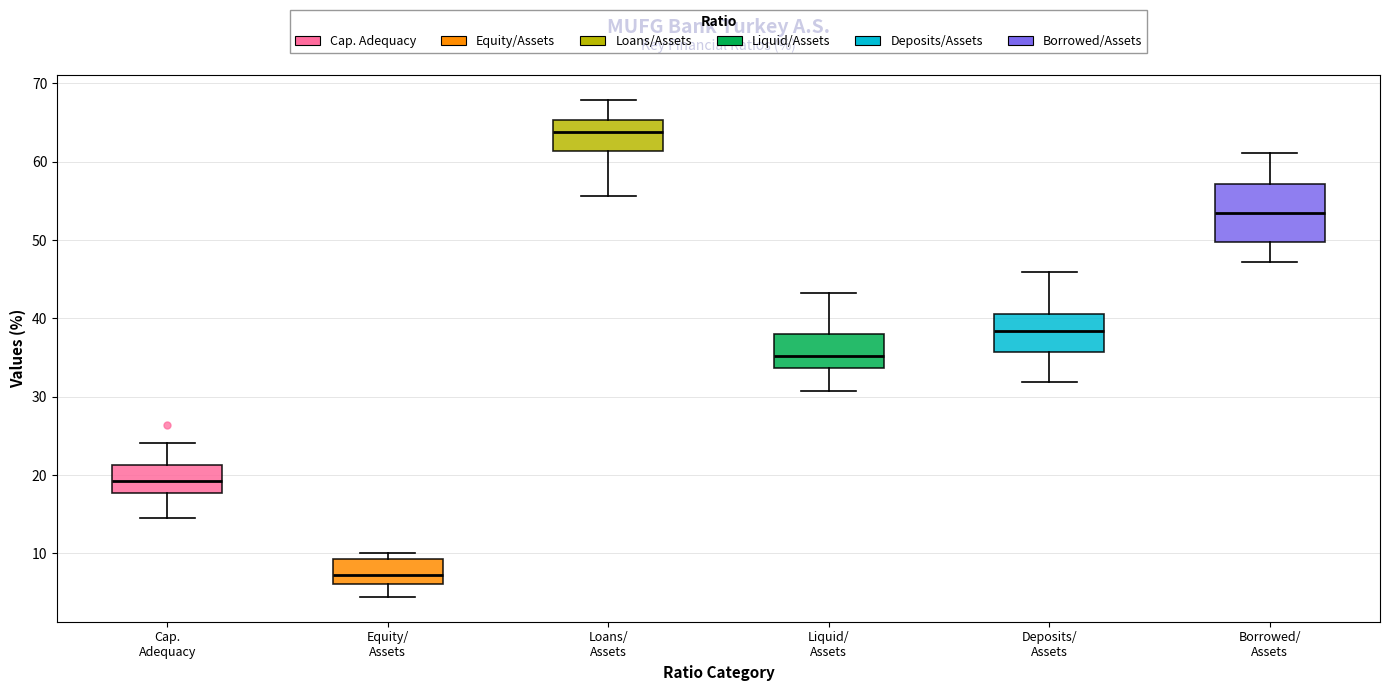

Where does the lower whisker of the box for Liquid/ Assets end on the y-axis? The values are not printed on the chart, so give them approximately, as read against the axis.

31